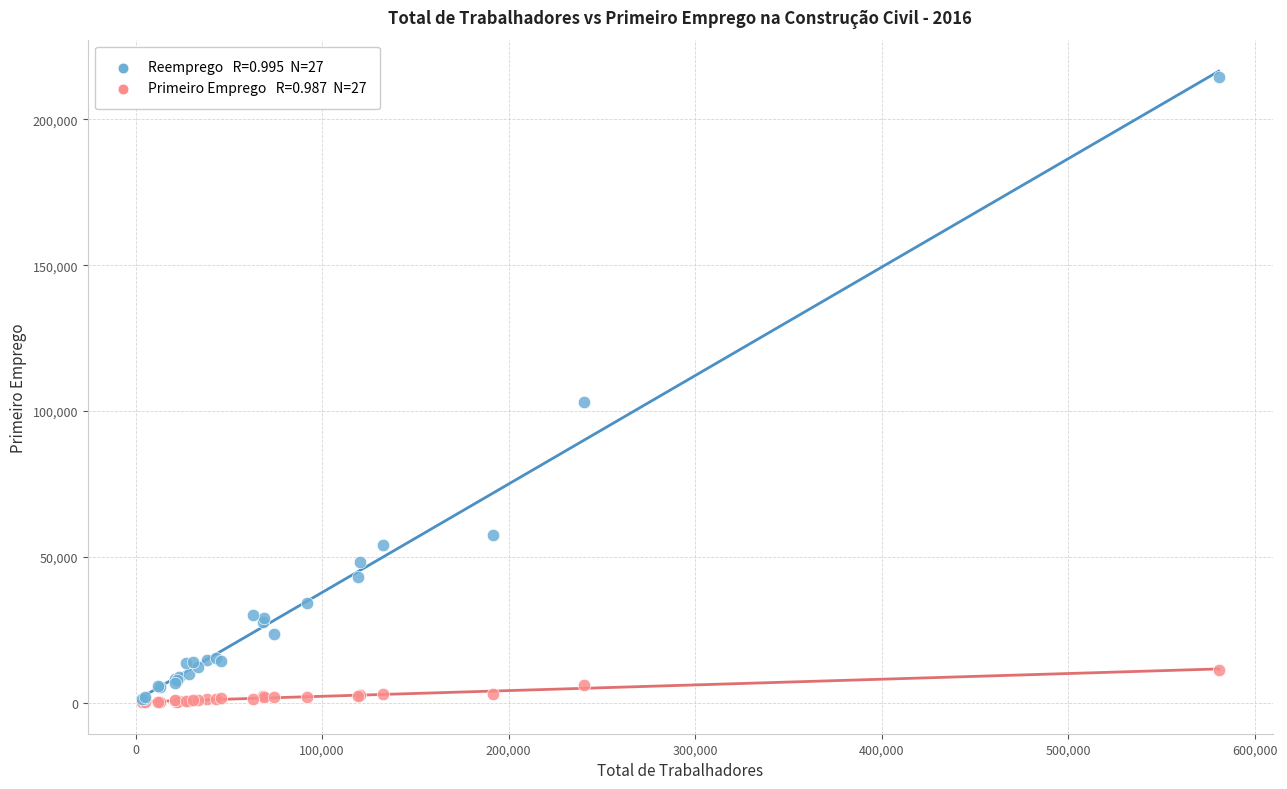

Across all series, what Y value is closest to 107326?

103025